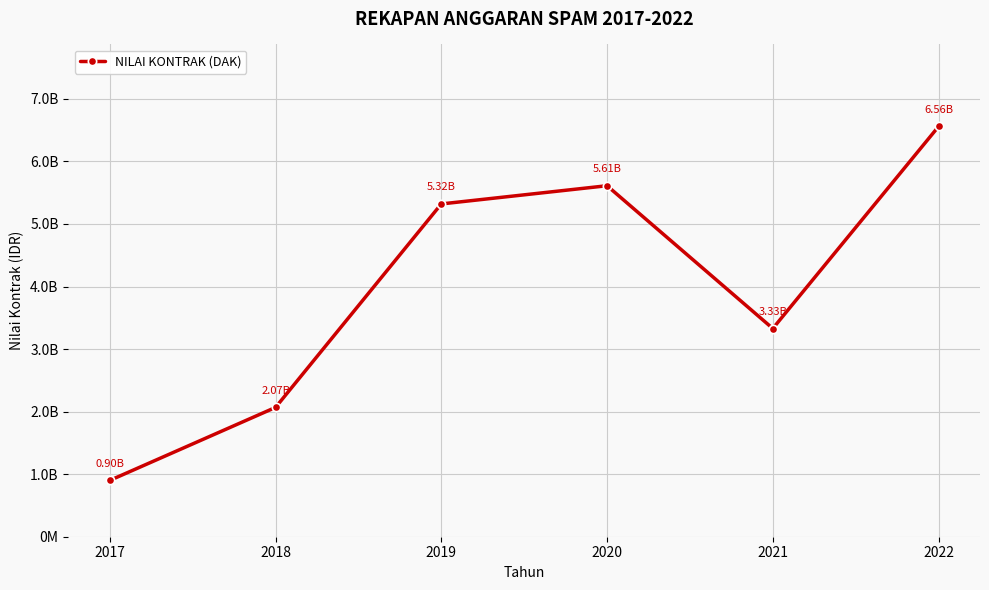

List the labels in order of value, smallest first.

2017, 2018, 2021, 2019, 2020, 2022